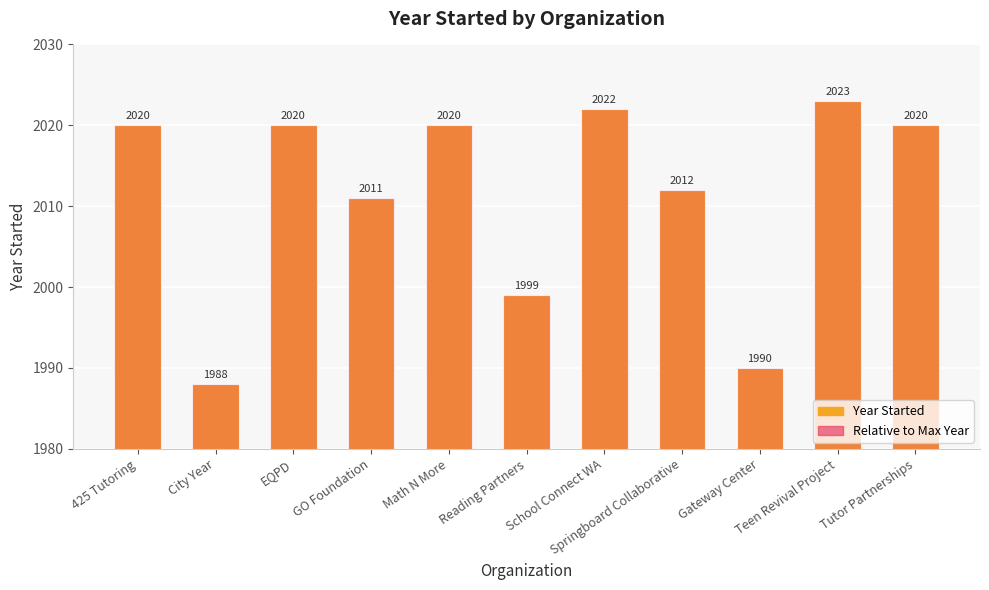

What is the minimum value shown in the chart?

1988